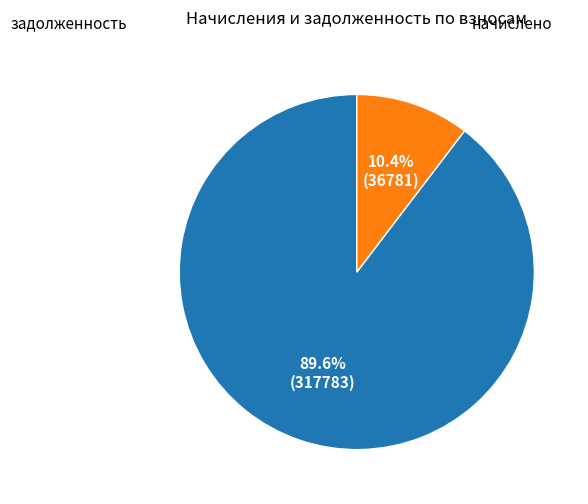

Does any single category account for the majority?

Yes